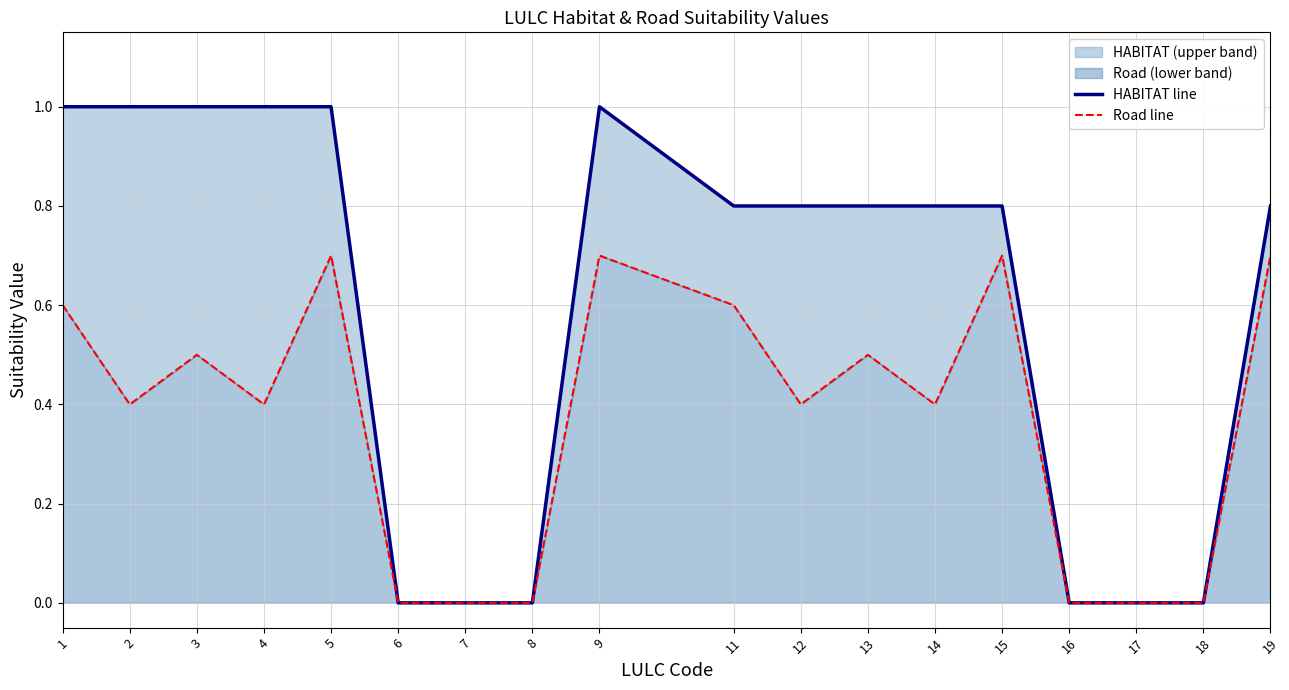

In HABITAT line, how many points are higher than both neighbors (excluding endpoints)?

1